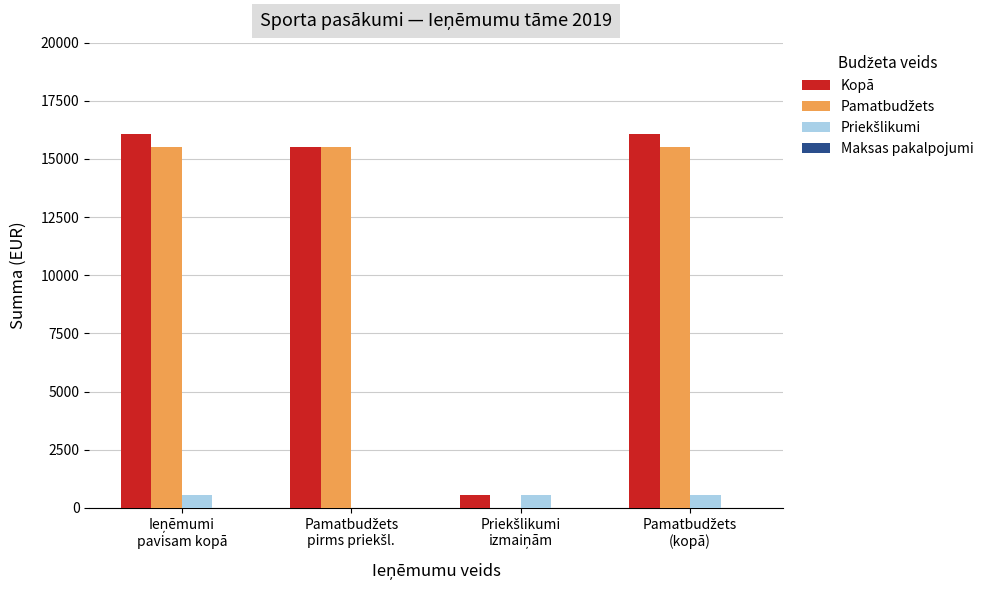

What is the maximum value shown in the chart?

16064